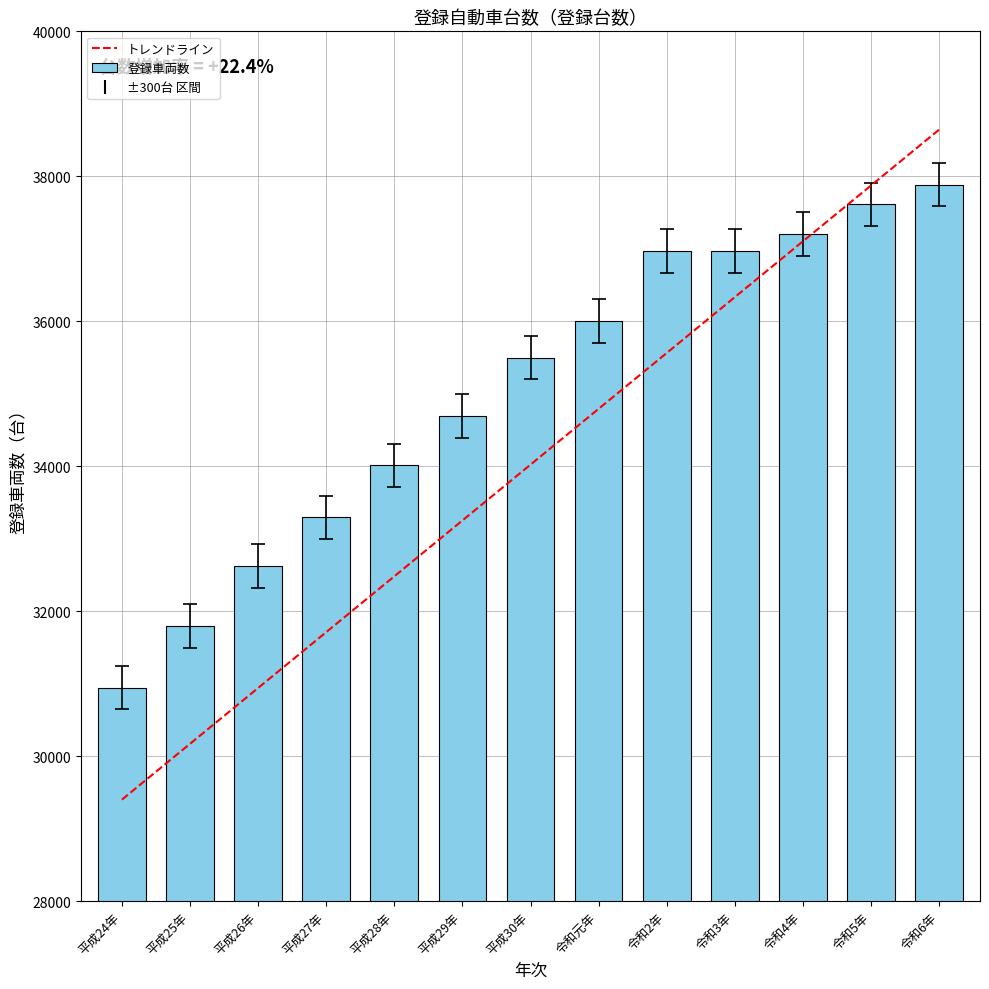

What is the change in value from 平成26年 to 令和5年?

+4987